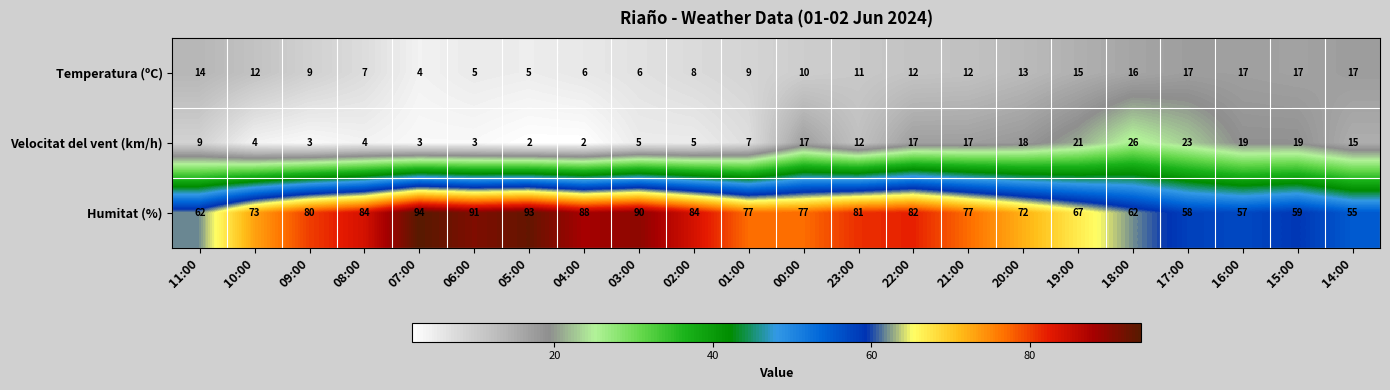

What is the sum of the Velocitat del vent (km/h) values at 23:00 and 07:00?

15